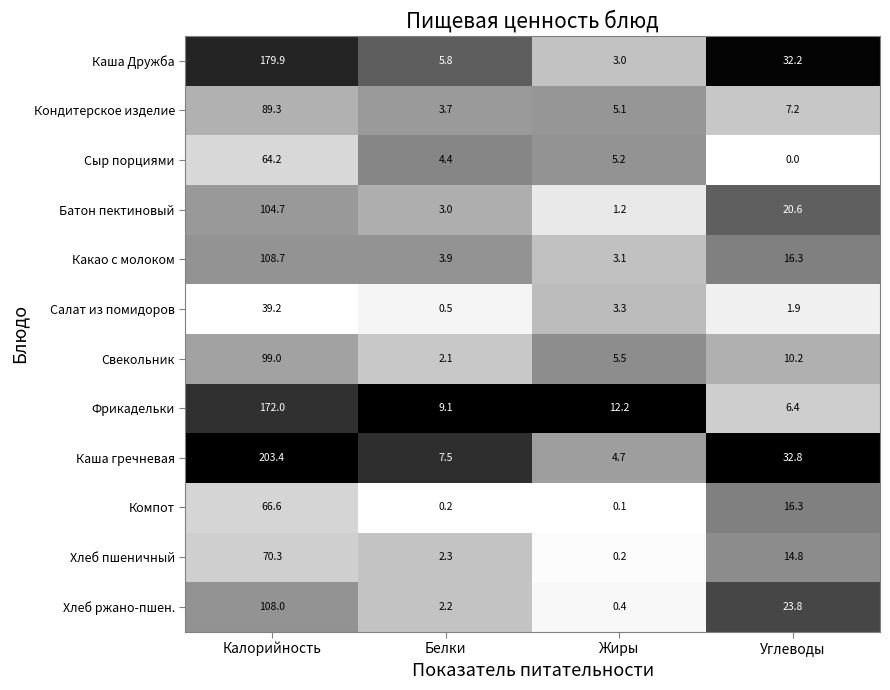

Rank the series by their maximum value, from highest to lowest.

Каша гречневая, Каша Дружба, Фрикадельки, Какао с молоком, Хлеб ржано-пшен., Батон пектиновый, Свекольник, Кондитерское изделие, Хлеб пшеничный, Компот, Сыр порциями, Салат из помидоров